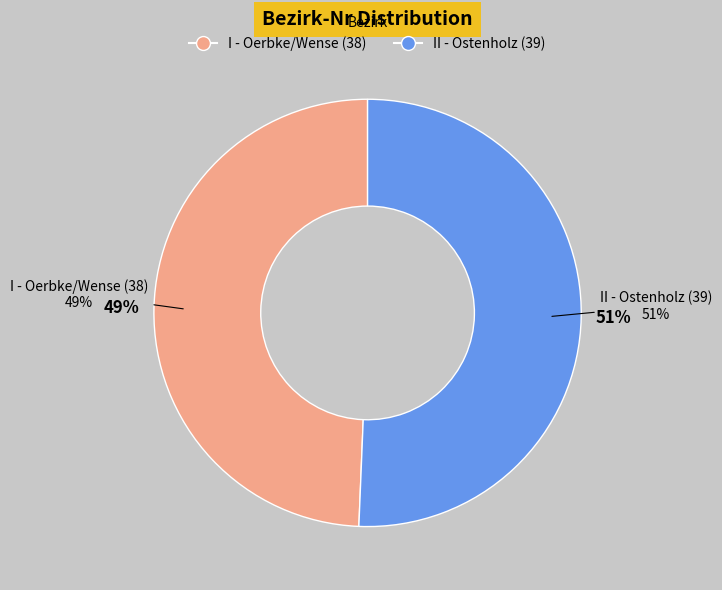

Is I - Oerbke/Wense (38) the majority of the pie?

No